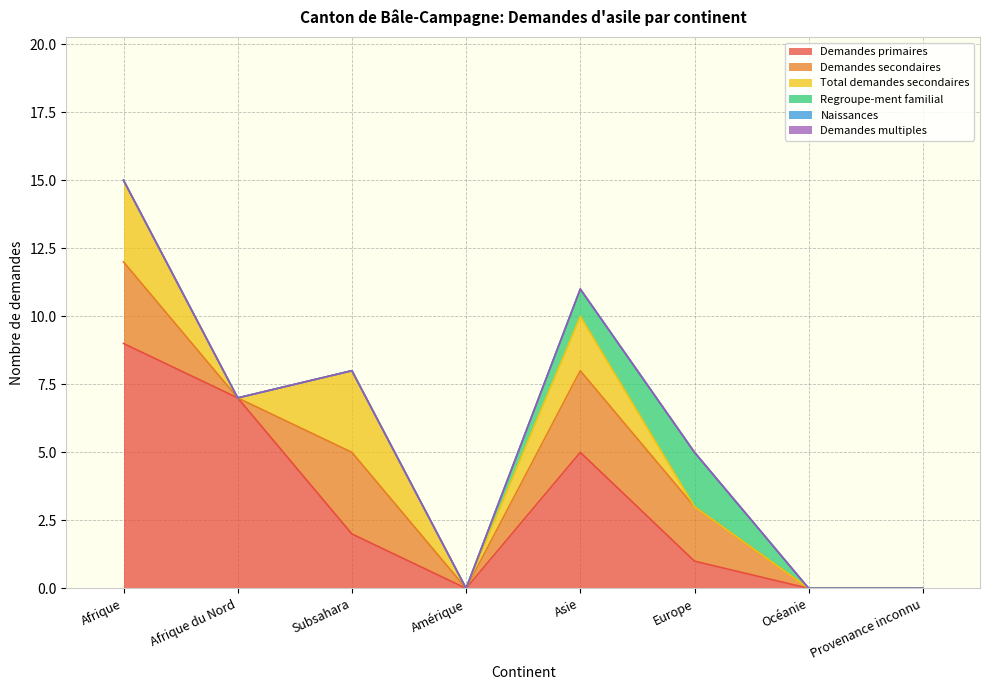

Which series has the largest total across all categories?

Demandes primaires